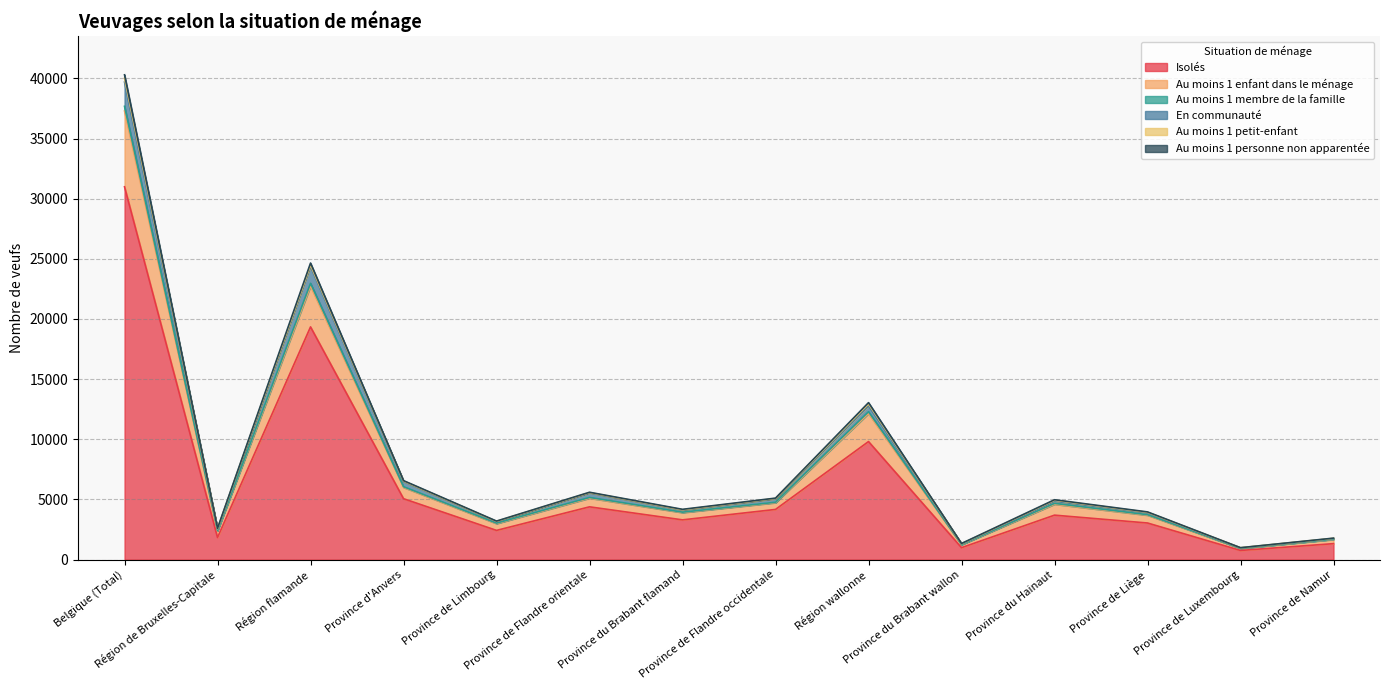

Is it true that Au moins 1 enfant dans le ménage equals 872 at Région de Bruxelles-Capitale?

False